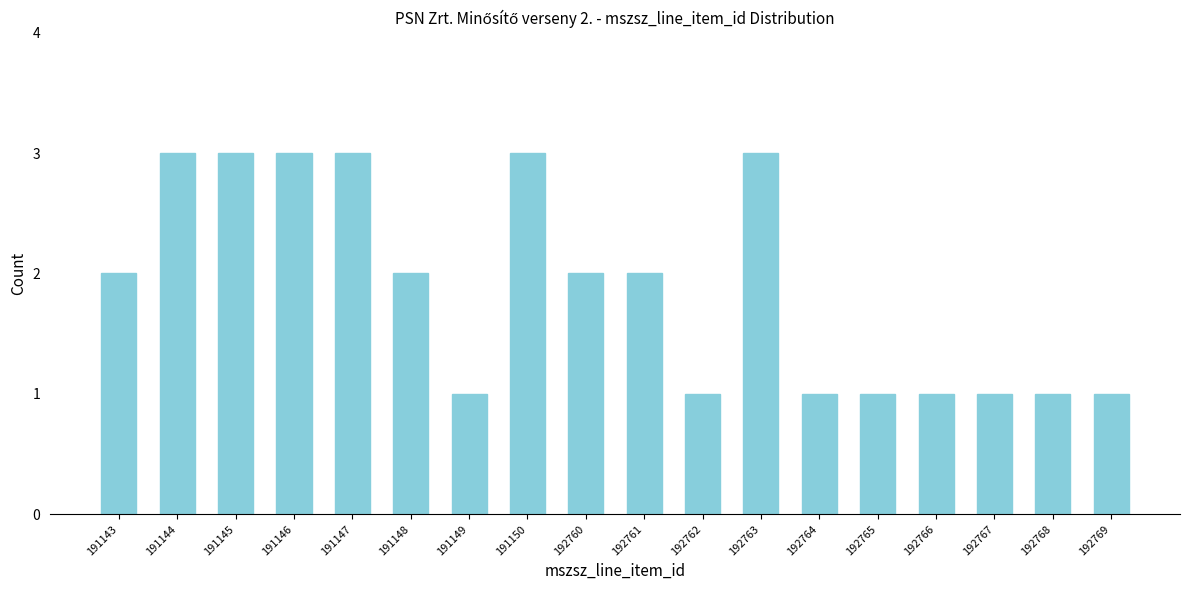

Reading left to right, what are all the values shown in this chart?

191143=2	191144=3	191145=3	191146=3	191147=3	191148=2	191149=1	191150=3	192760=2	192761=2	192762=1	192763=3	192764=1	192765=1	192766=1	192767=1	192768=1	192769=1